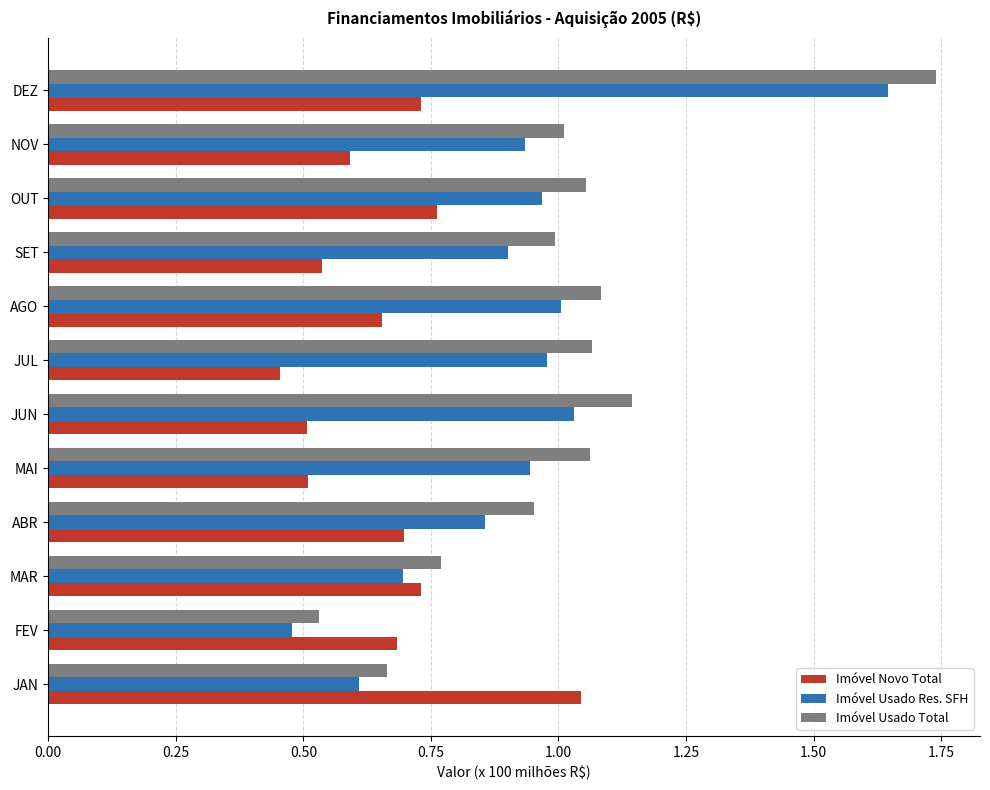

The value of Imóvel Usado Total at JUL is 1.7. True or false?

False